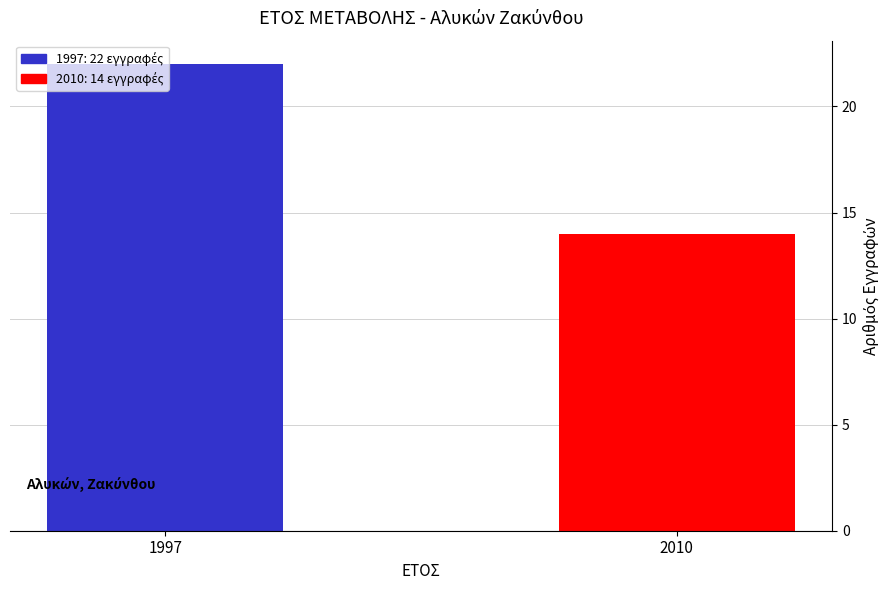

What is the sum of all values?

36